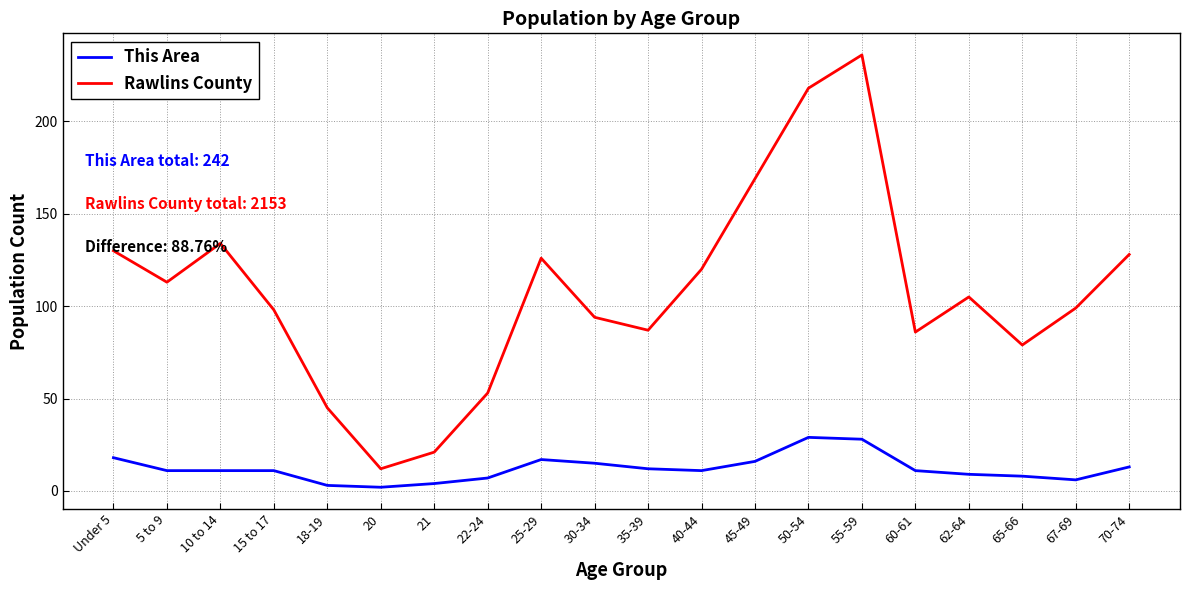

At which category is the sum across all series the highest?

55-59